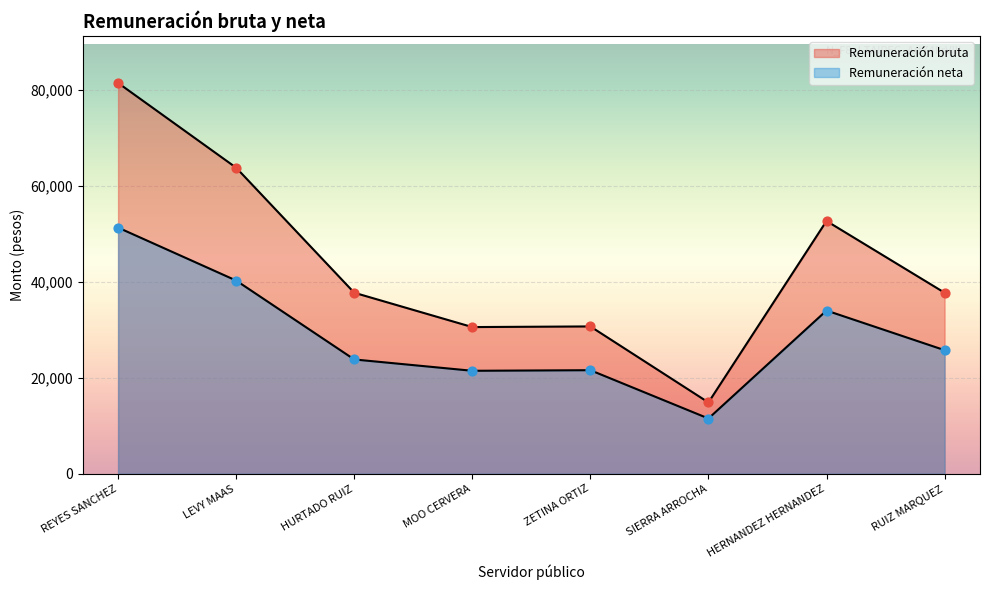

What are all the series names shown in the legend?

Remuneración bruta, Remuneración neta